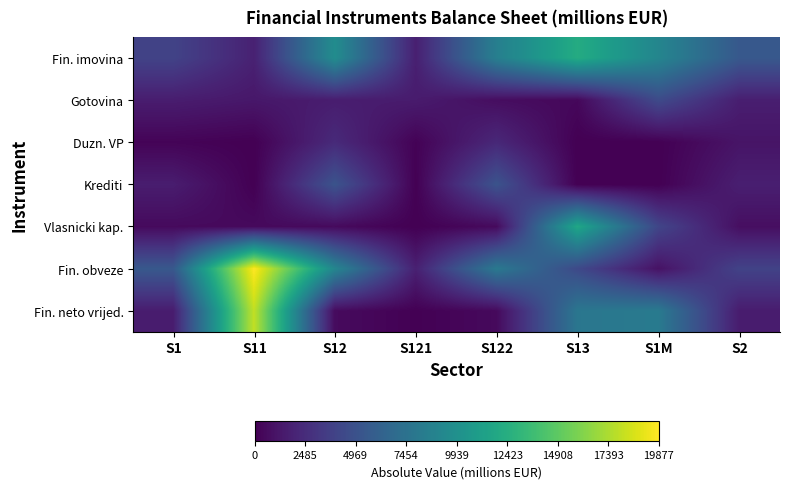

List the series in order of their peak value, highest first.

Fin. obveze, Fin. neto vrijed., Fin. imovina, Vlasnicki kap., Krediti, Gotovina, Duzn. VP